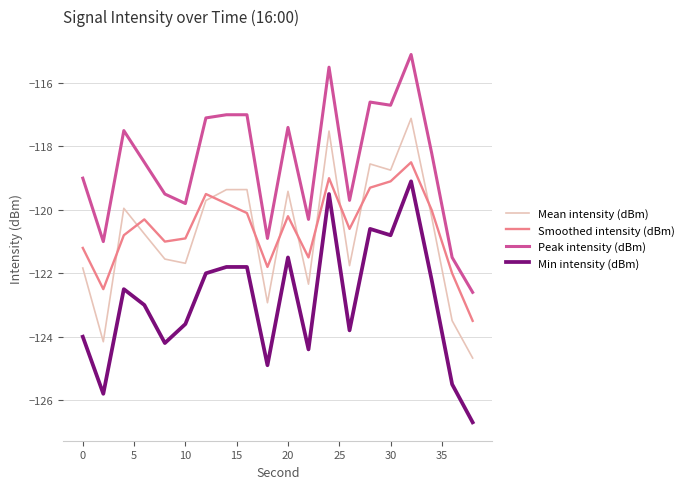

Rank the series by their maximum value, from highest to lowest.

Peak intensity (dBm), Mean intensity (dBm), Smoothed intensity (dBm), Min intensity (dBm)